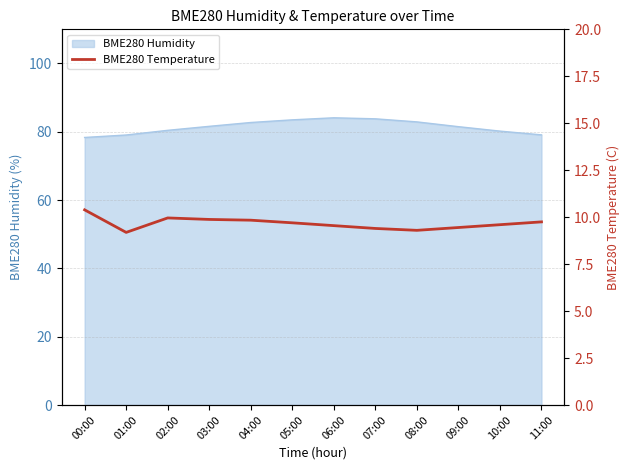

What is the highest value of the BME280 Humidity series?

84.1